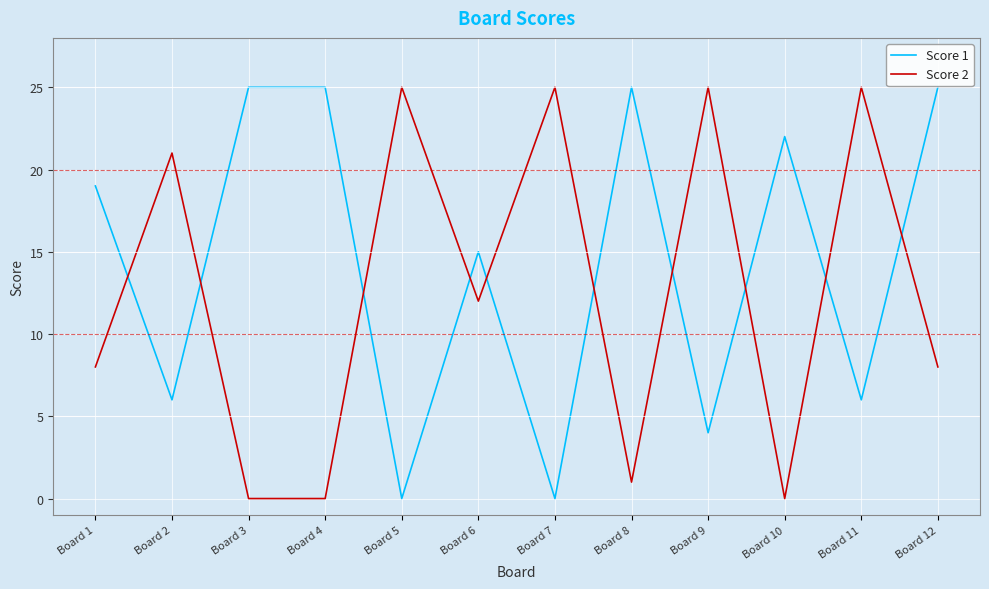

Where does the Score 2 series first go above 12?

Board 2